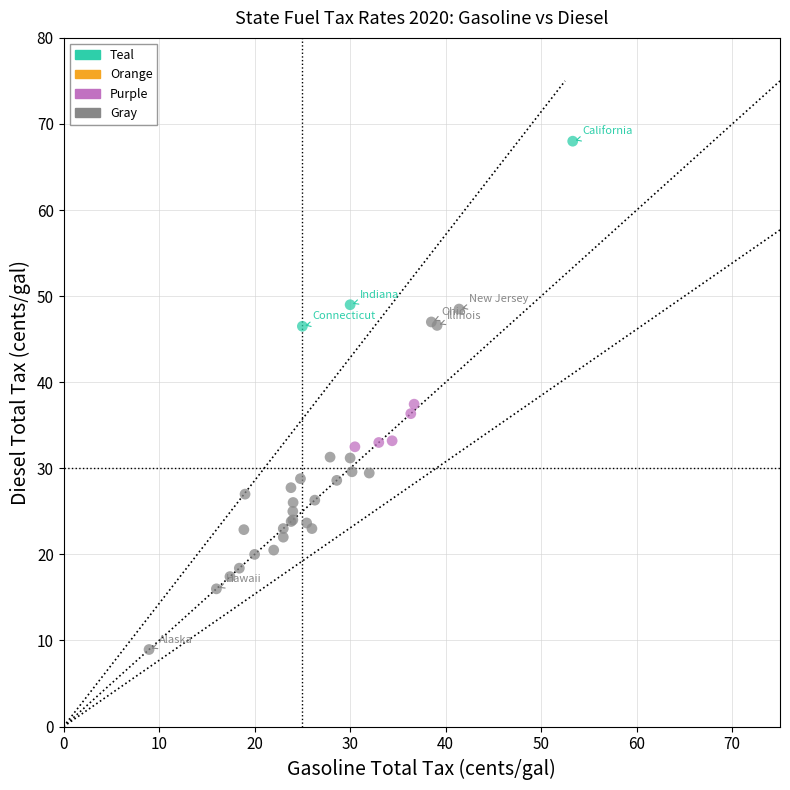

Which series has the widest spread of Y values?

Gray